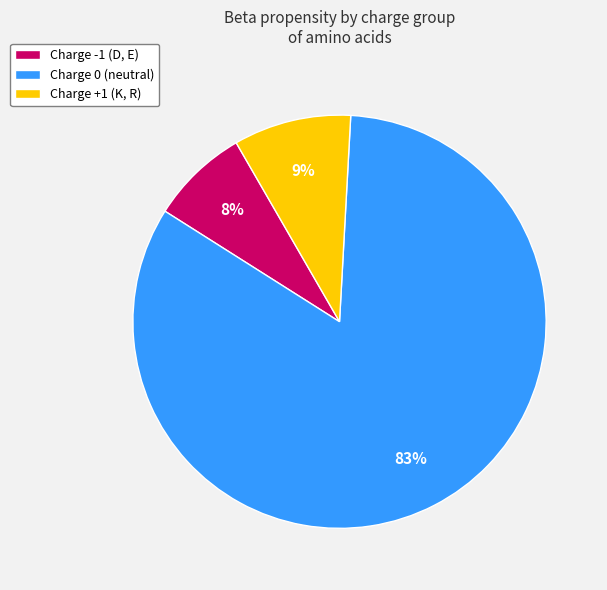

To the nearest percent, what portion does Charge +1 (K, R) represent?

9%